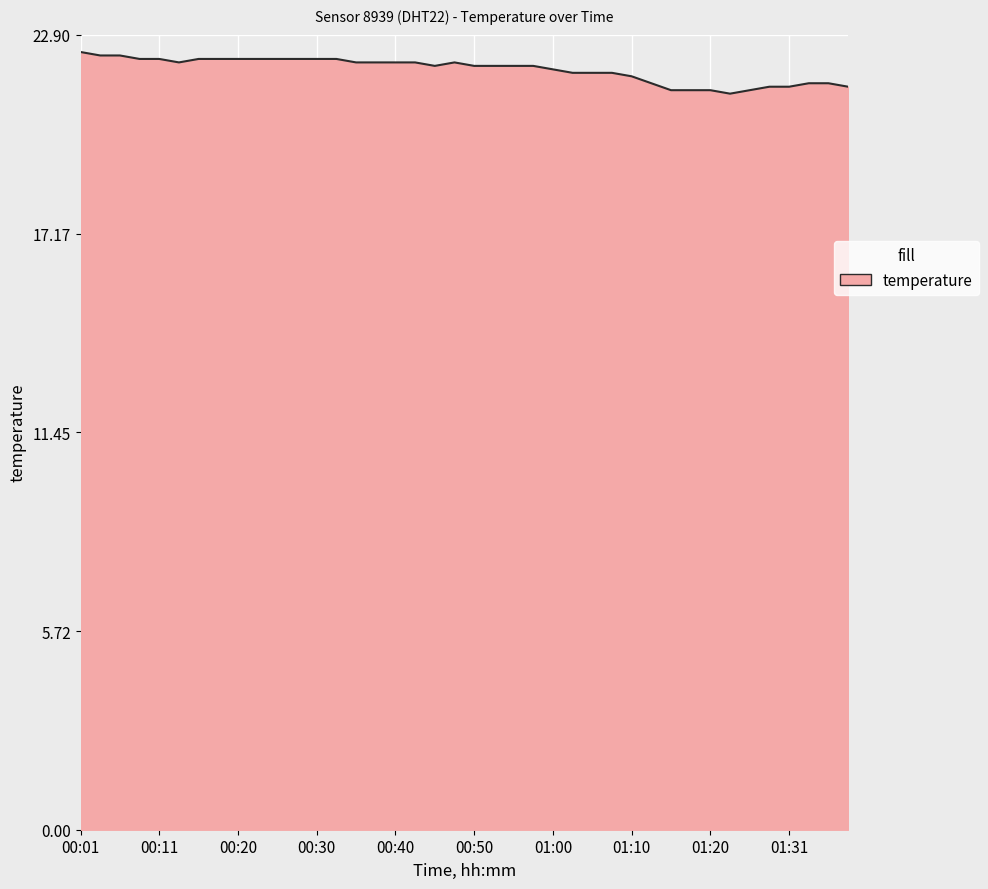

What is the minimum value shown in the chart?

21.2